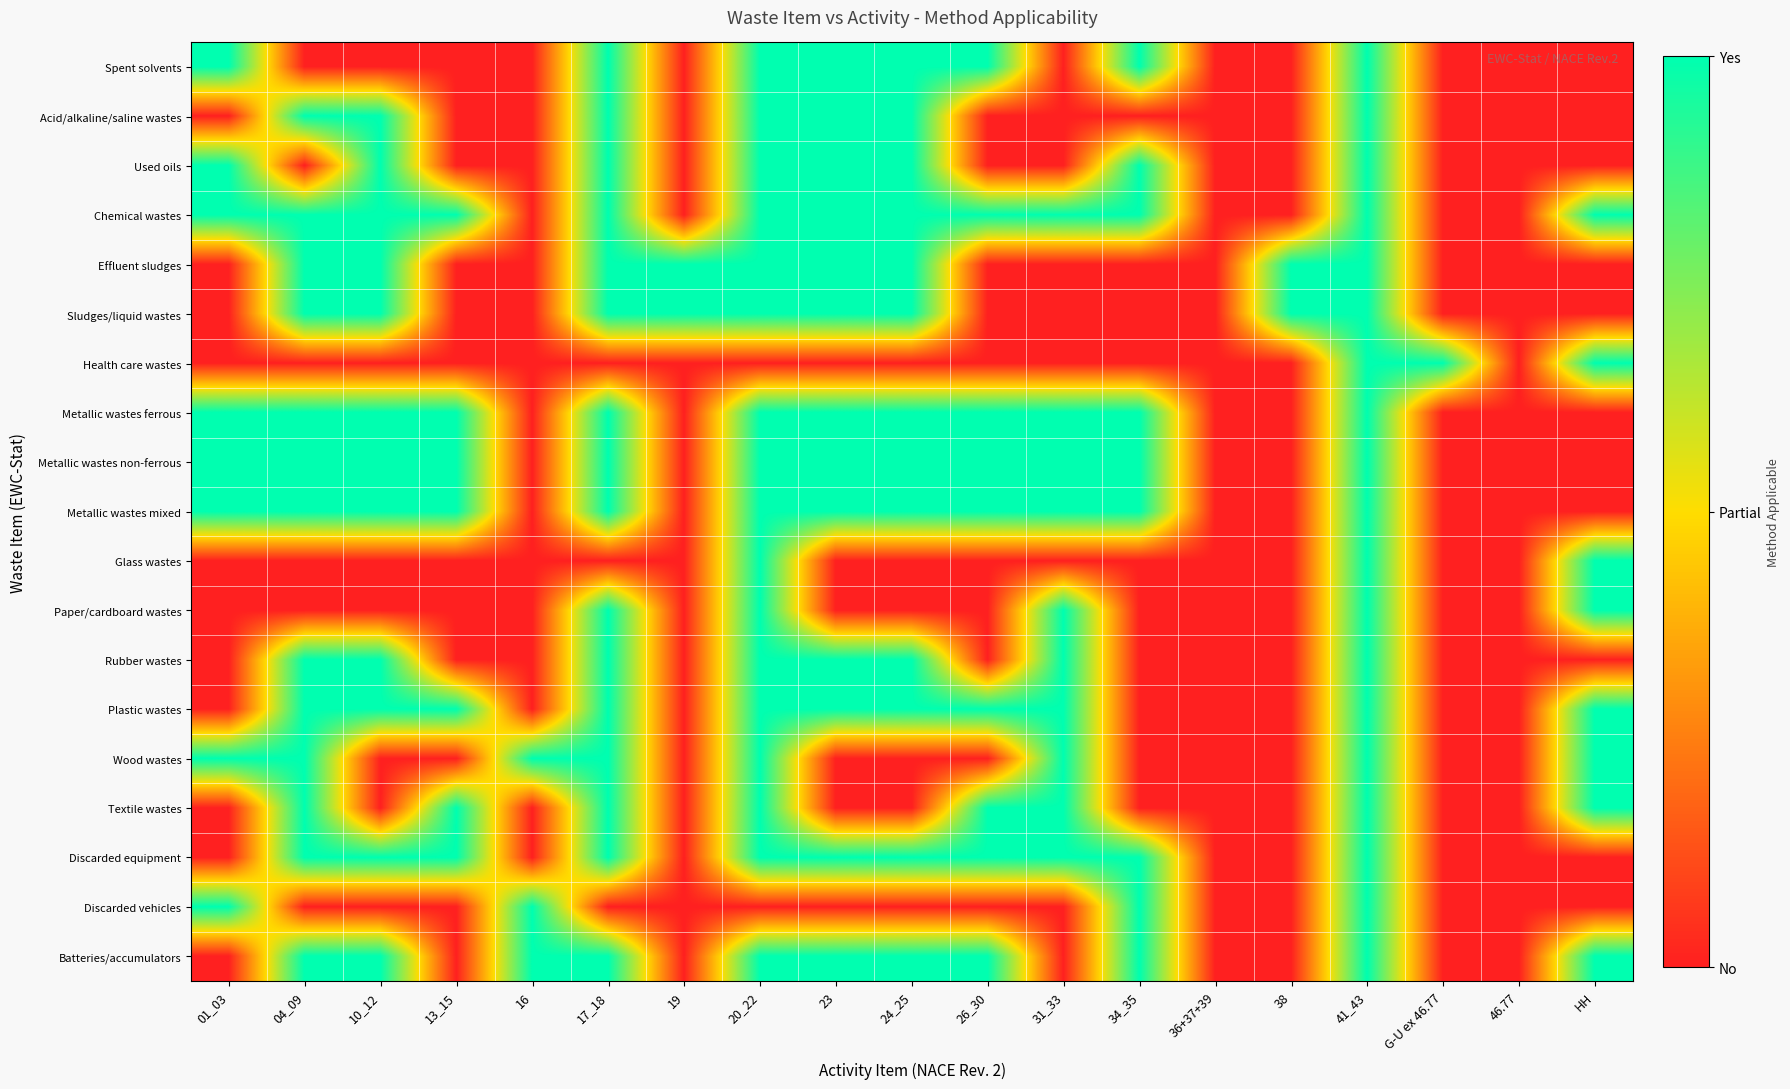

Rank the series by their maximum value, from highest to lowest.

Spent solvents, Acid/alkaline/saline wastes, Used oils, Chemical wastes, Effluent sludges, Sludges/liquid wastes, Health care wastes, Metallic wastes ferrous, Metallic wastes non-ferrous, Metallic wastes mixed, Glass wastes, Paper/cardboard wastes, Rubber wastes, Plastic wastes, Wood wastes, Textile wastes, Discarded equipment, Discarded vehicles, Batteries/accumulators